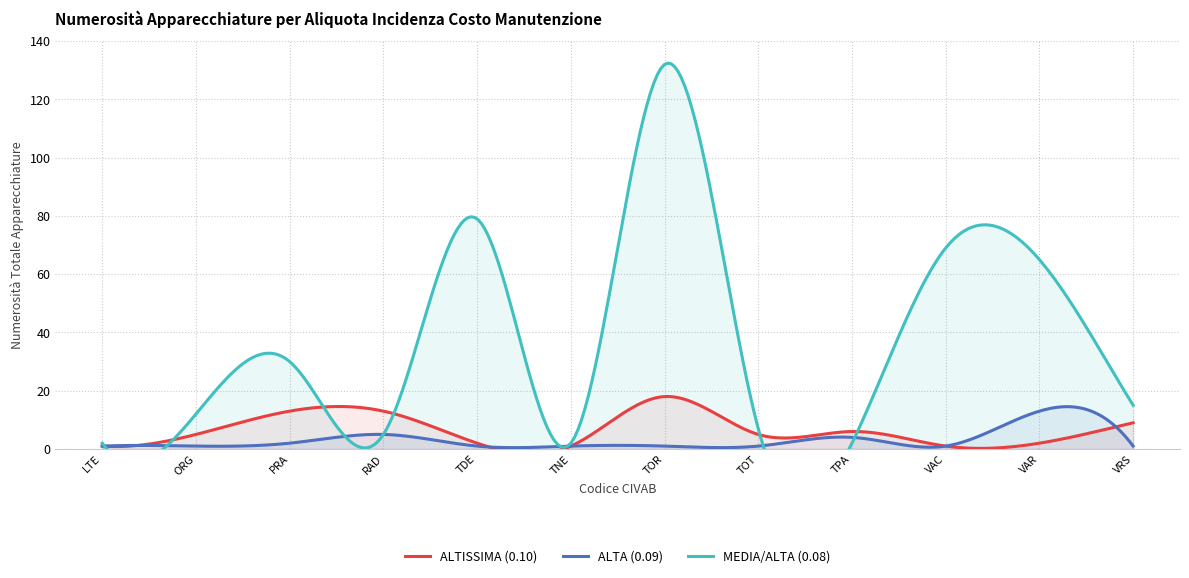

At which category is the sum across all series the highest?

TOR